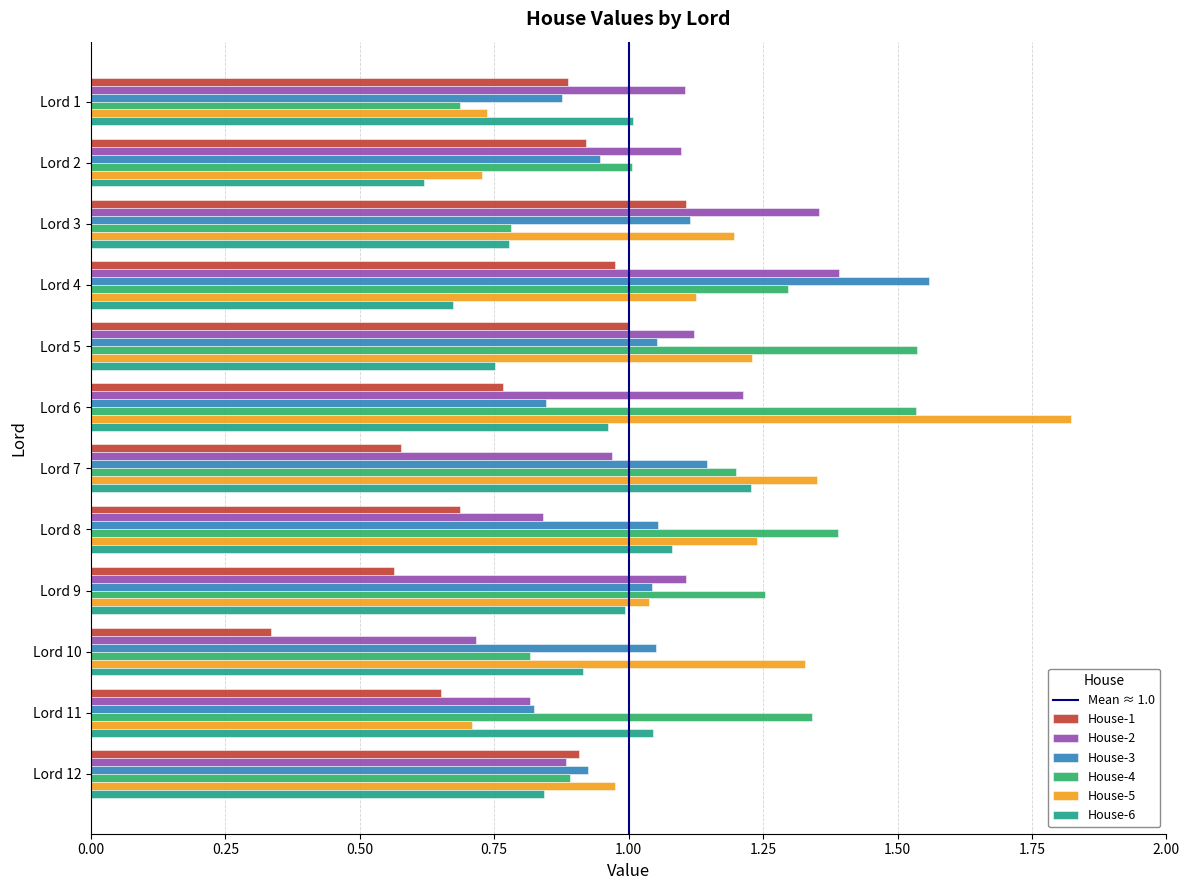

Which series changed the most between Lord 9 and Lord 11?

House-5